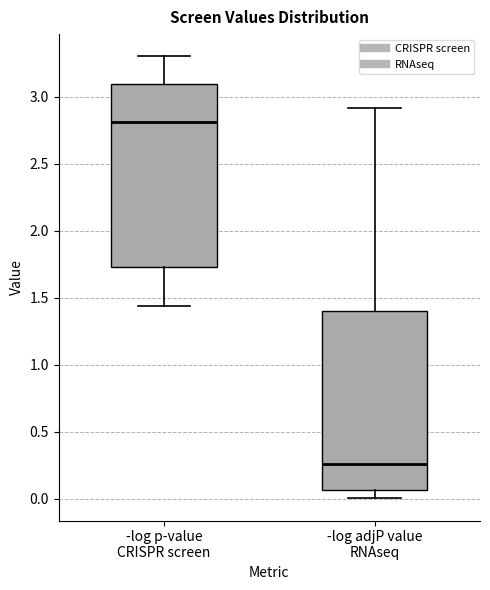

Where is the lower edge of the box for -log p-value CRISPR screen on the y-axis? The values are not printed on the chart, so give them approximately, as read against the axis.

1.75